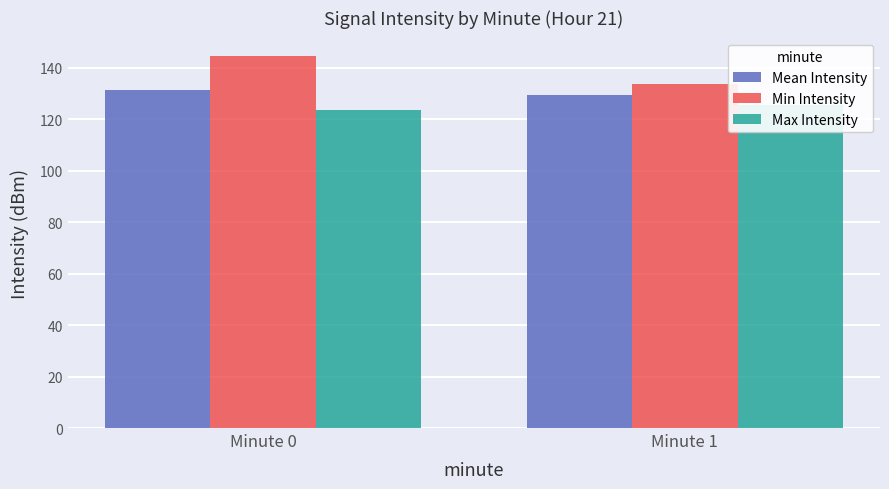

Count the Max Intensity values in the range 123 to 125.

1